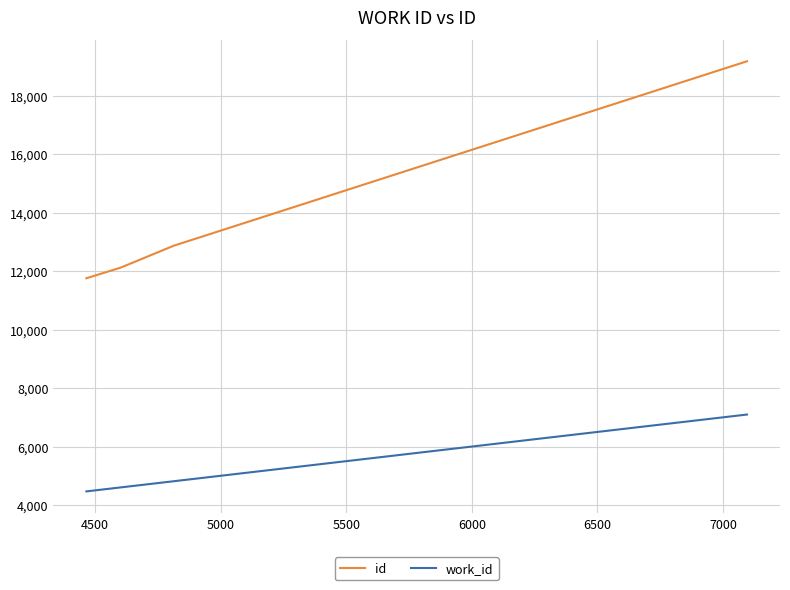

Which series has the widest spread of values?

id